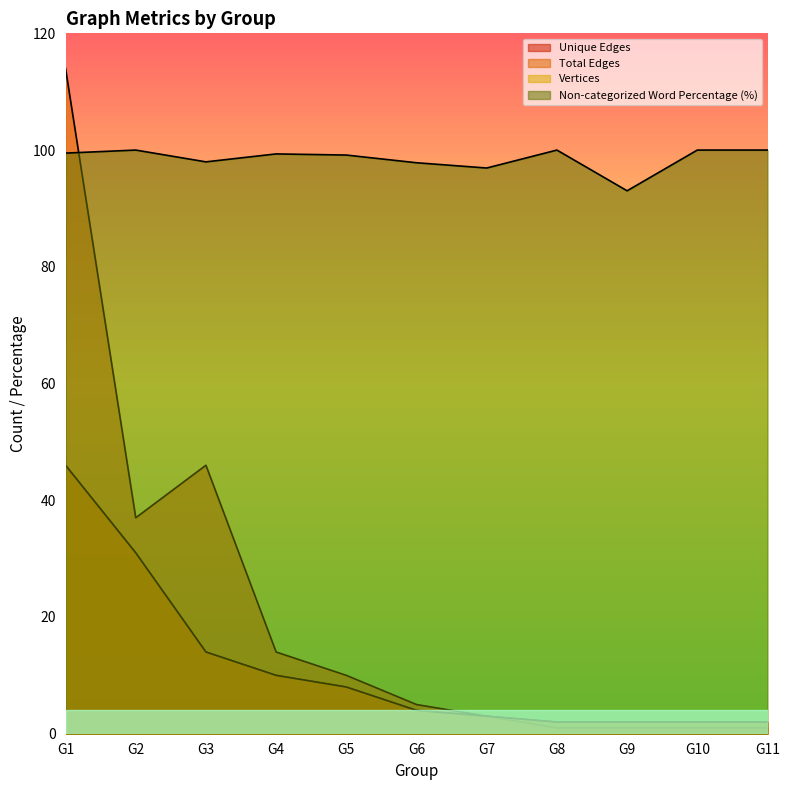

The value of Unique Edges at G10 is 2.0. True or false?

True